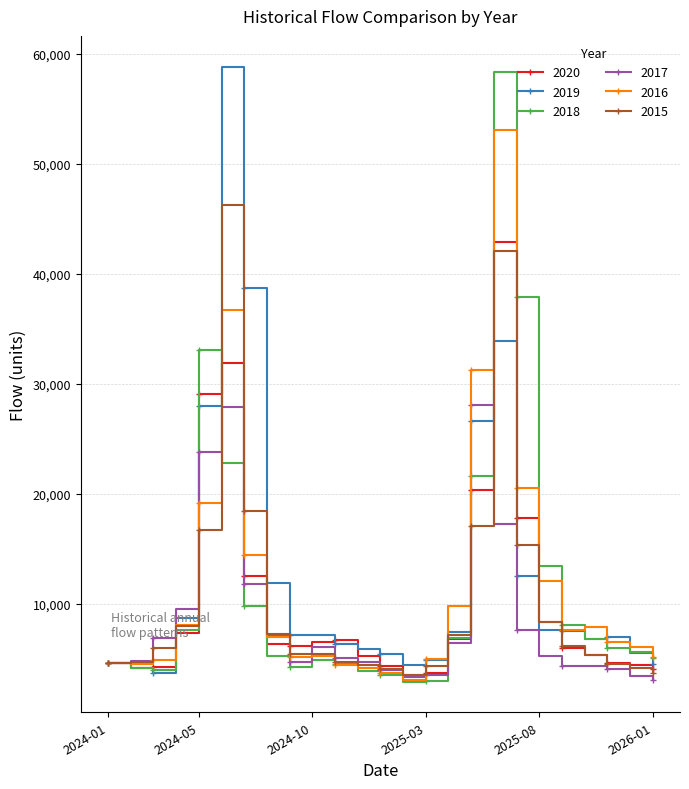

What is the minimum value for 2017?

3082.0